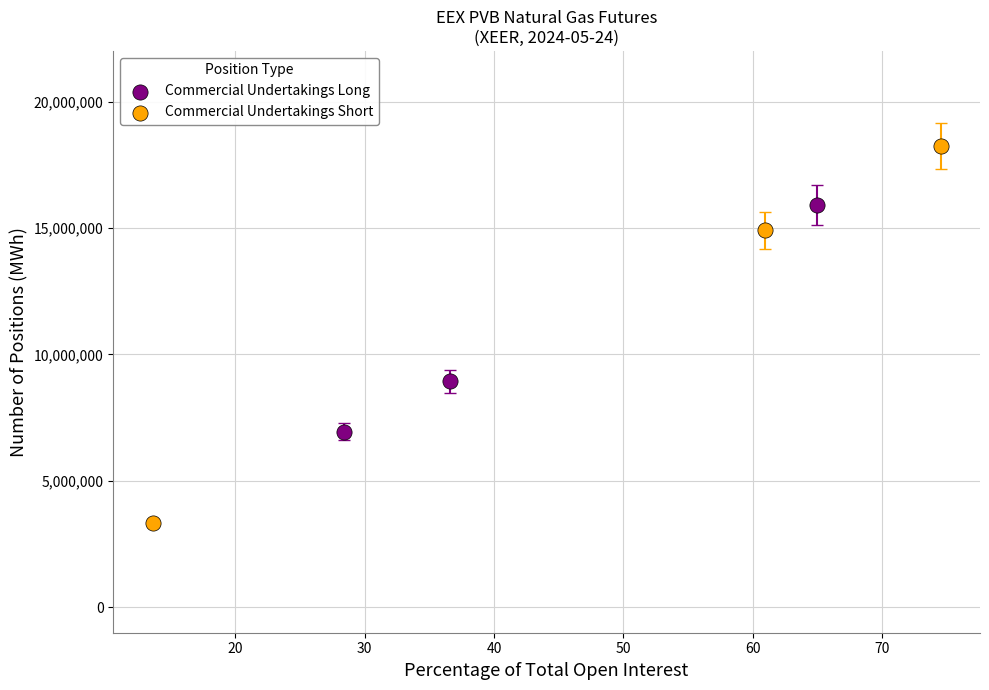

Which series has the widest spread of Y values?

Commercial Undertakings Short